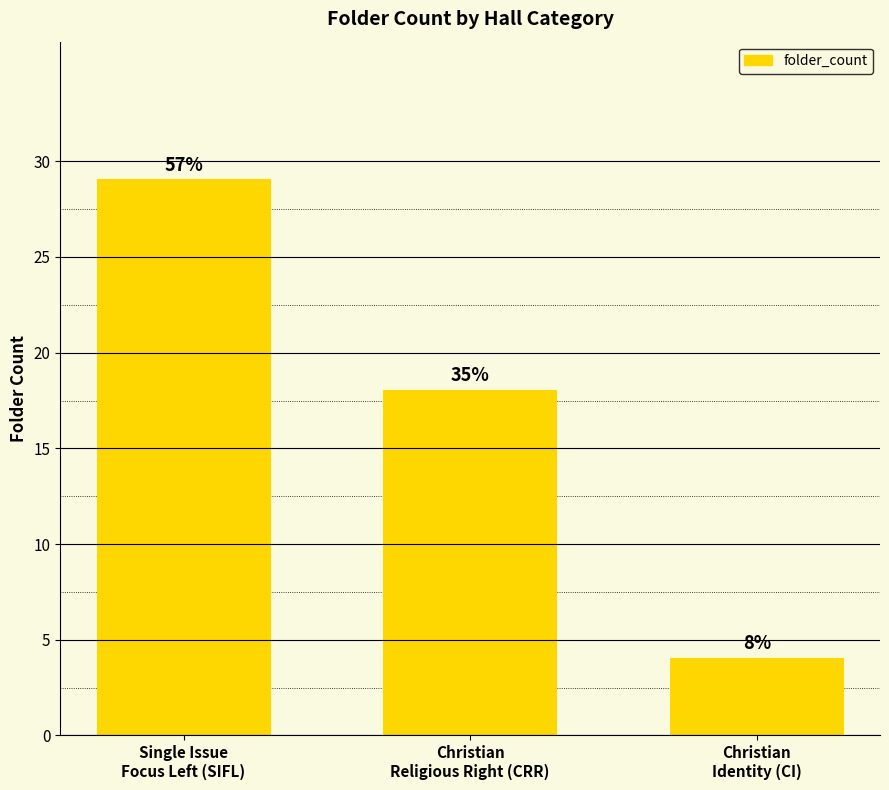

List the labels in order of value, smallest first.

Christian
Identity (CI), Christian
Religious Right (CRR), Single Issue
Focus Left (SIFL)